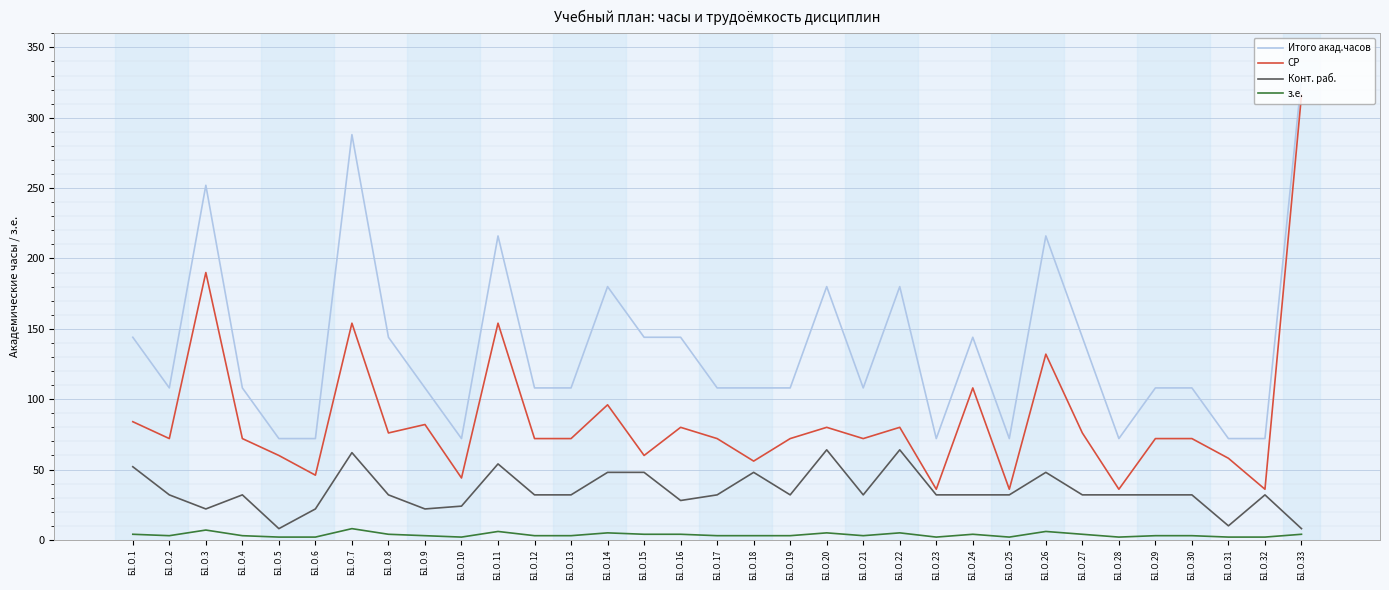

What is the sum of the Конт. раб. values at Б1.О.23 and Б1.О.7?

94